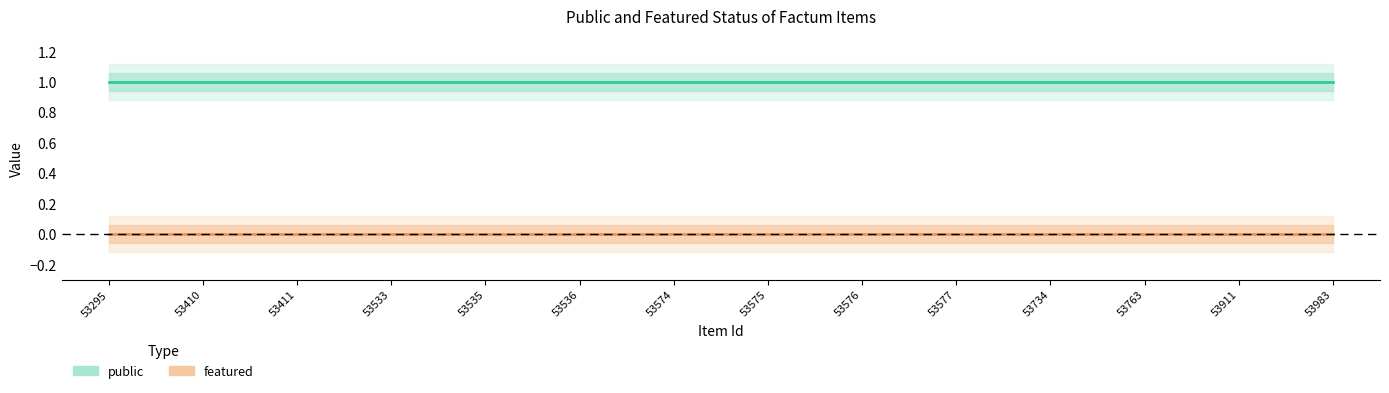

List the labels in order of public value, smallest first.

53295, 53410, 53411, 53533, 53535, 53536, 53574, 53575, 53576, 53577, 53734, 53763, 53911, 53983